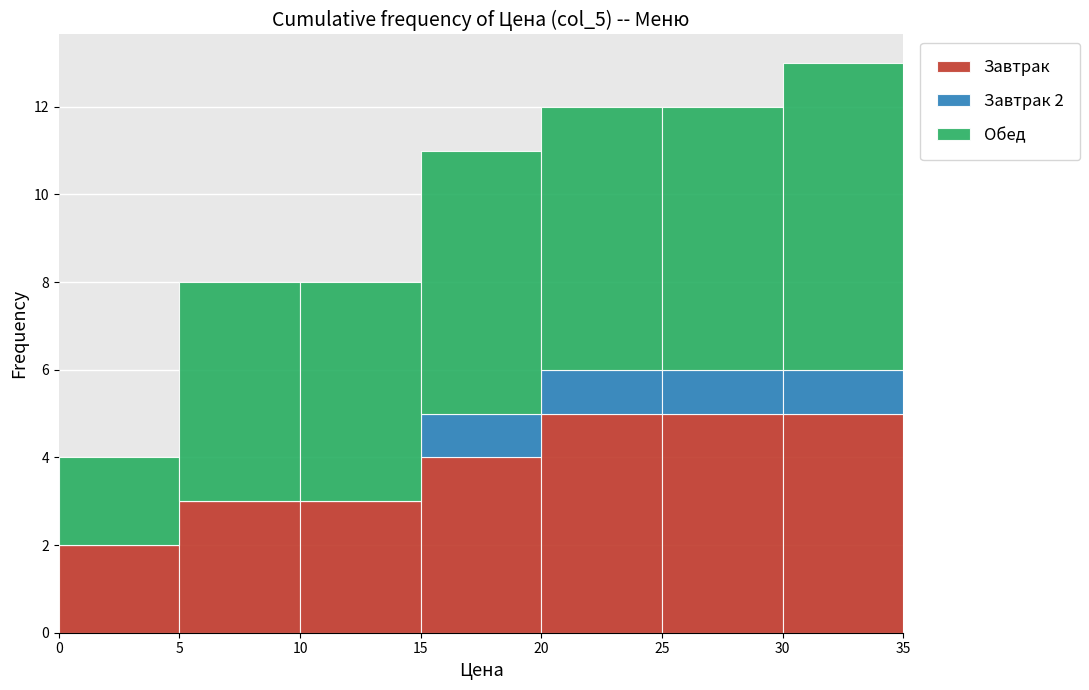

Which range on the x-axis has the tallest stacked bar (by total height)?

30 to 35